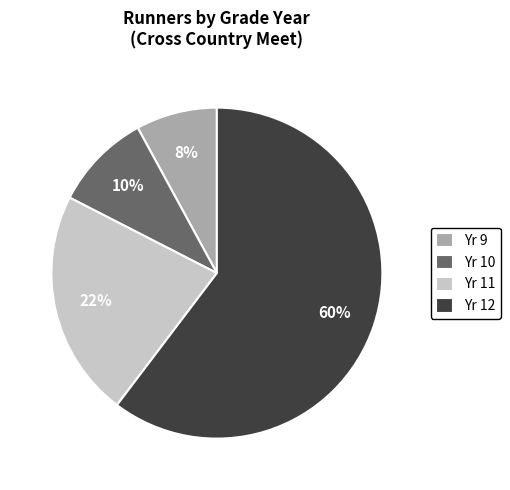

To the nearest percent, what is the difference between the largest and smallest slice percentages?

52%